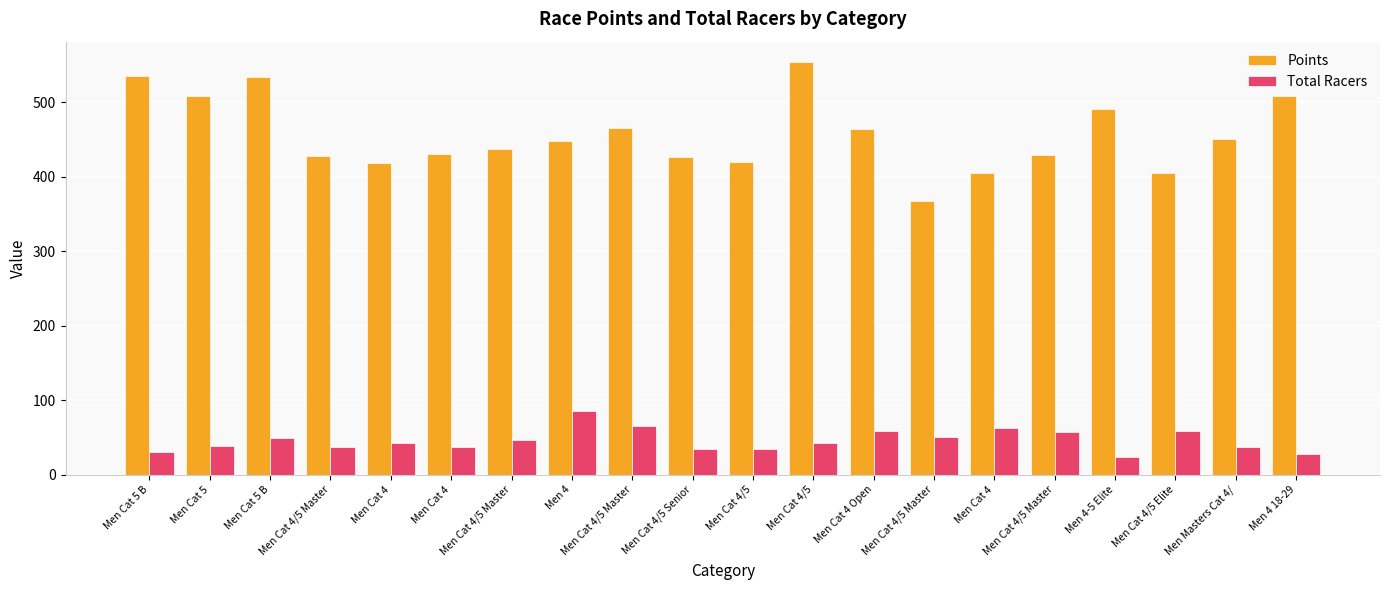

What is the difference between the second highest and minimum values in the Points series?

167.5